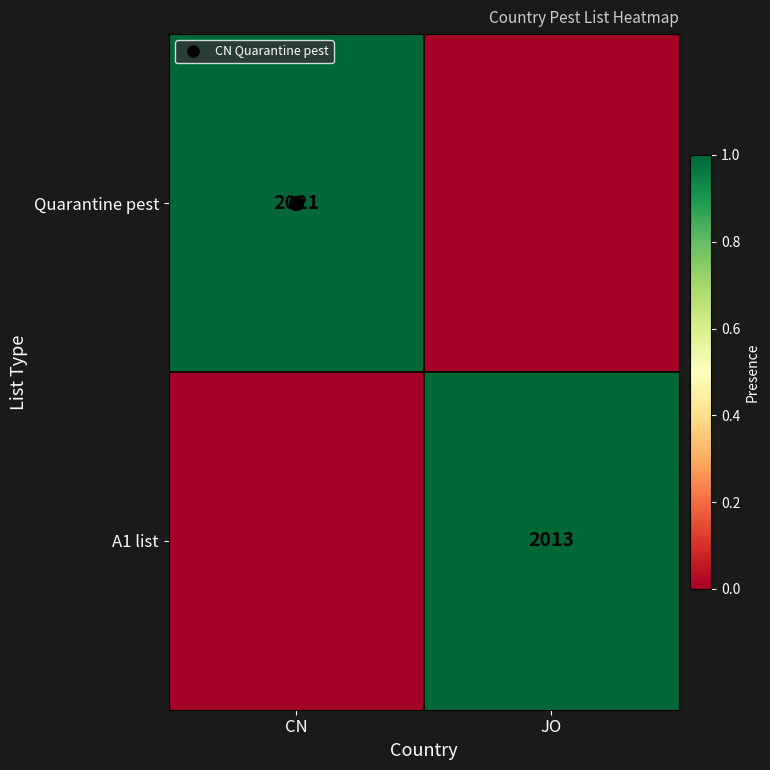

The A1 list series shows 1 at JO. True or false?

True